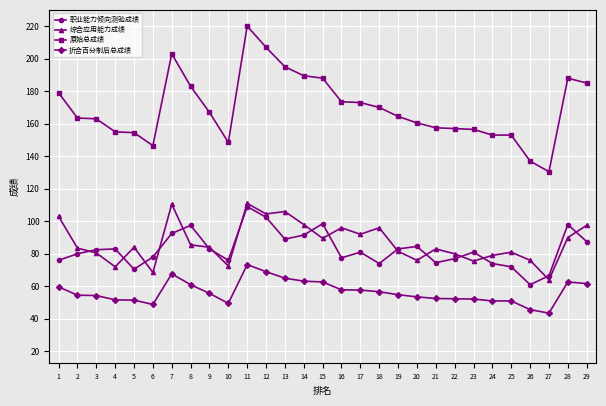

Is it true that 综合应用能力成绩 equals 21.1 at 14?

False